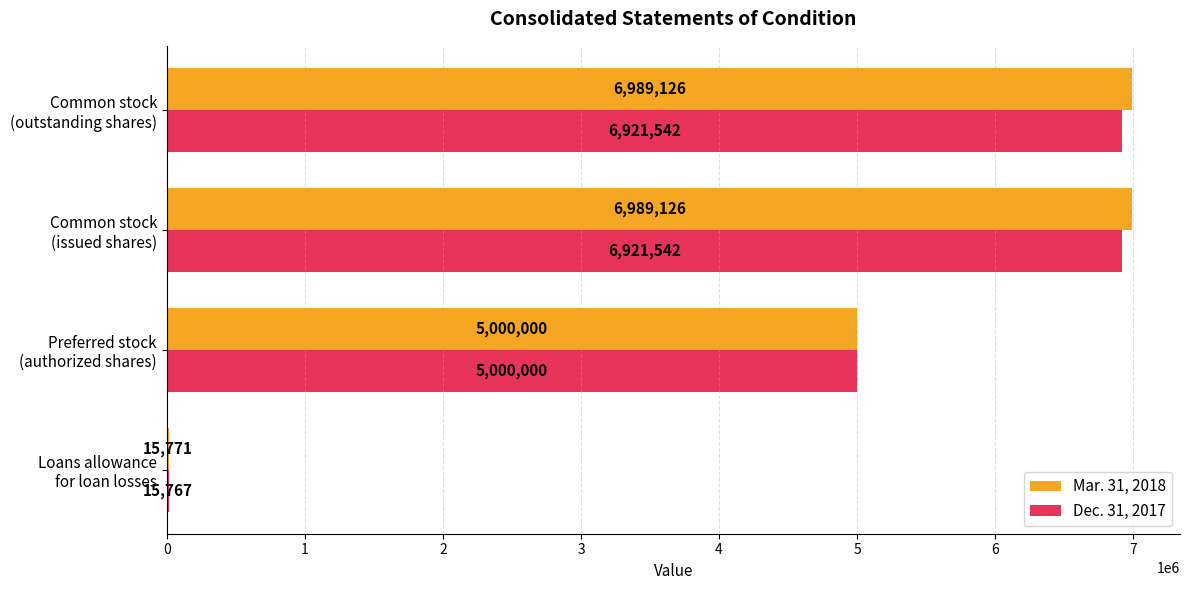

How many series are shown in this chart?

2